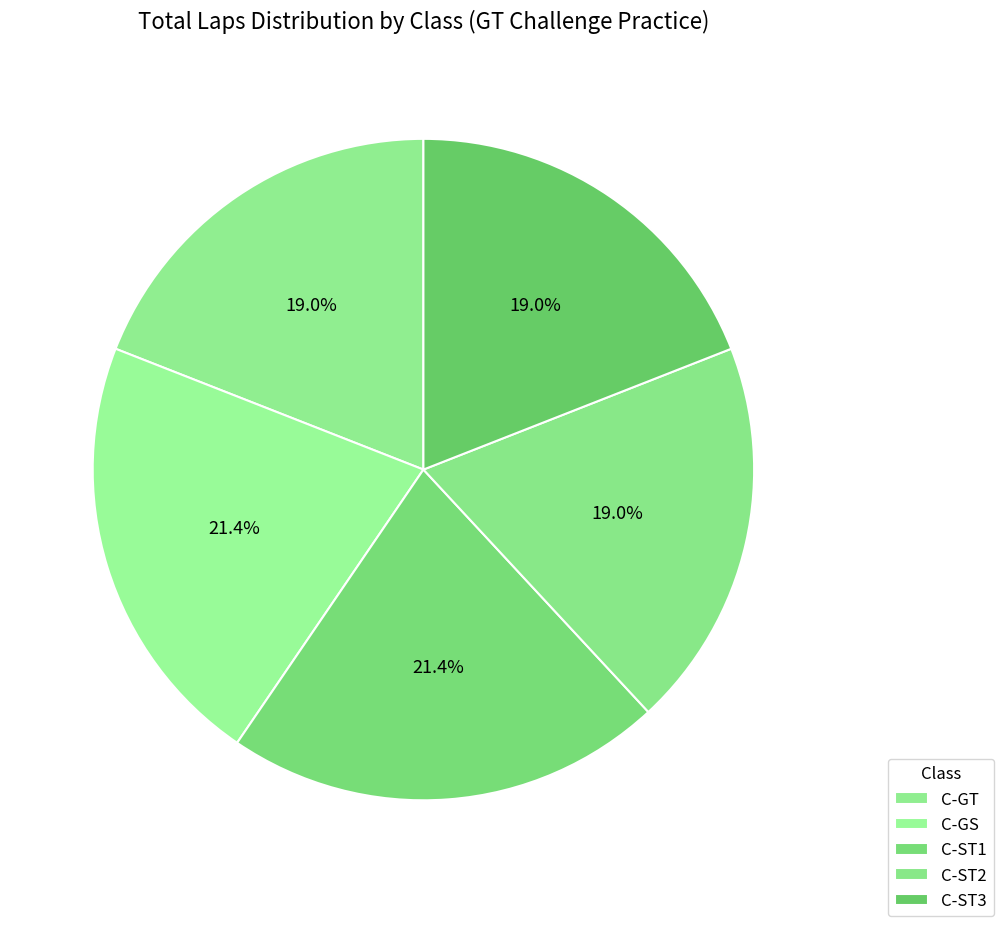

To the nearest percent, what is the average slice percentage?

20%